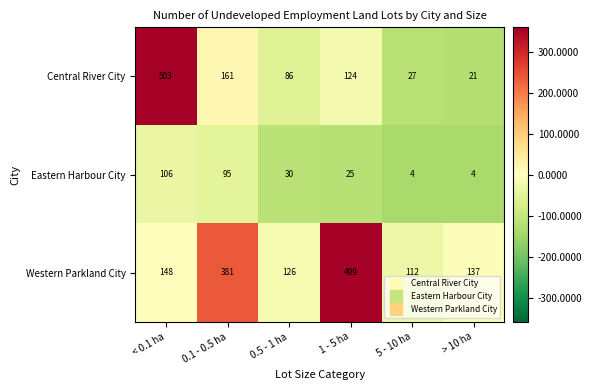

Count the number of data series in this chart.

3